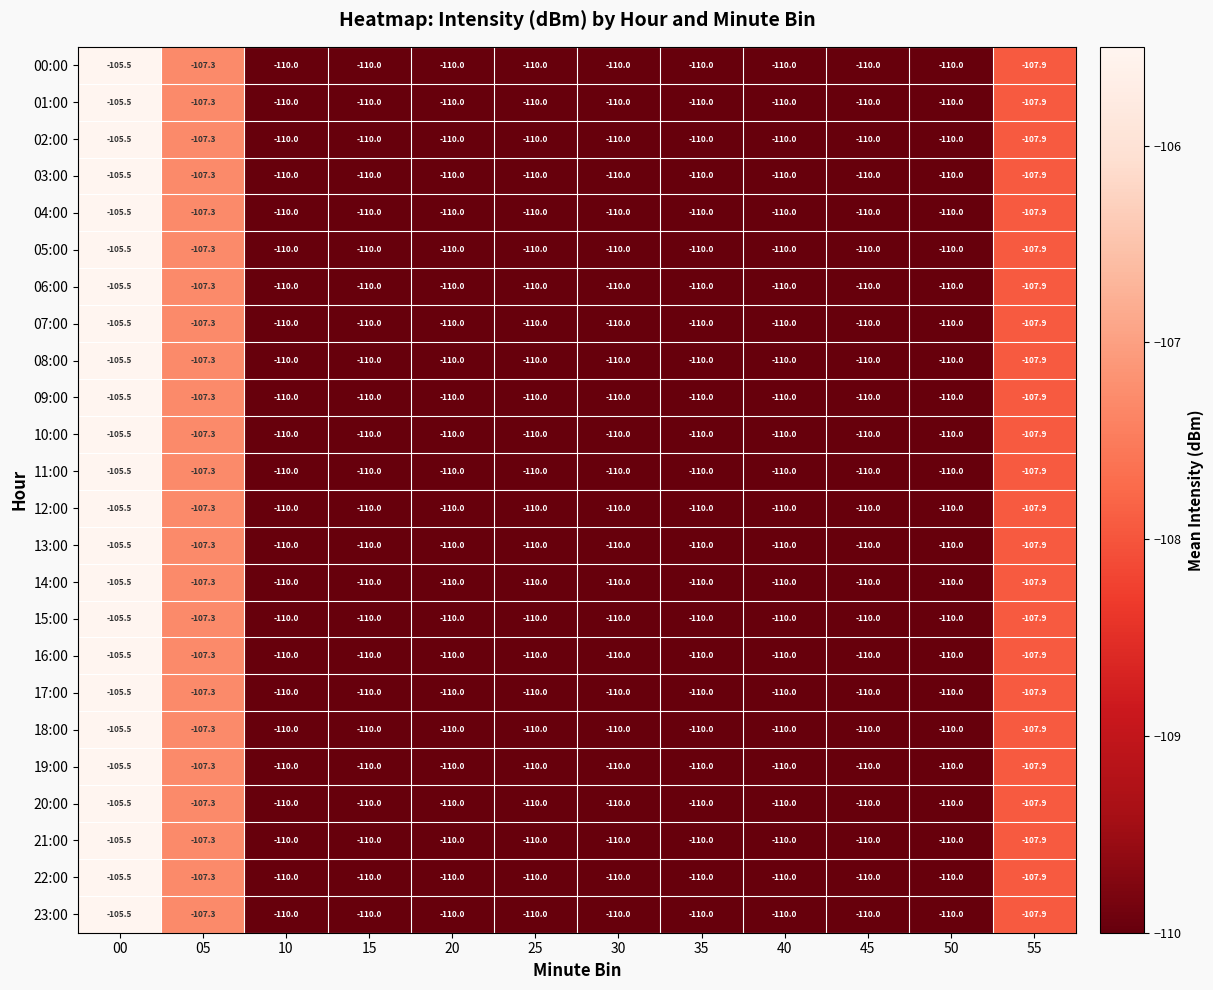

What is the minimum value for 11:00?

-110.0